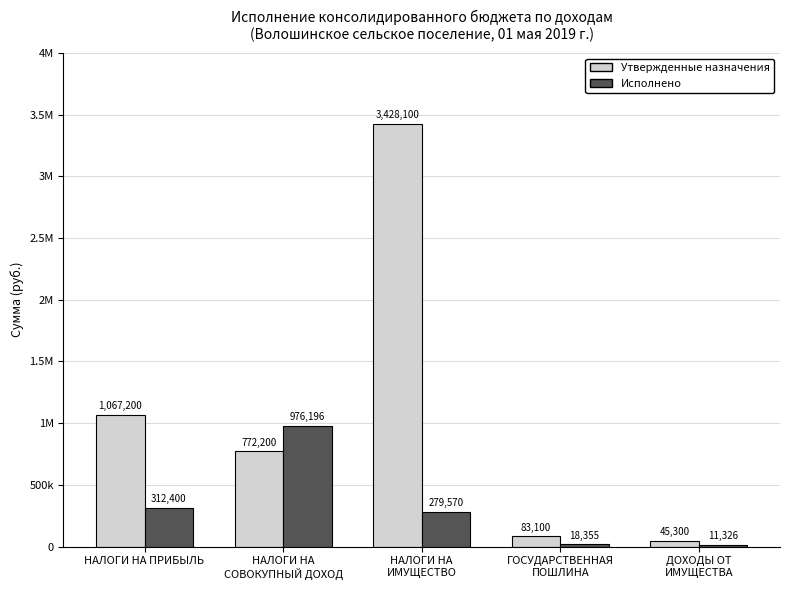

What is the value of the Исполнено bar at the 2nd from the left?

976196.2